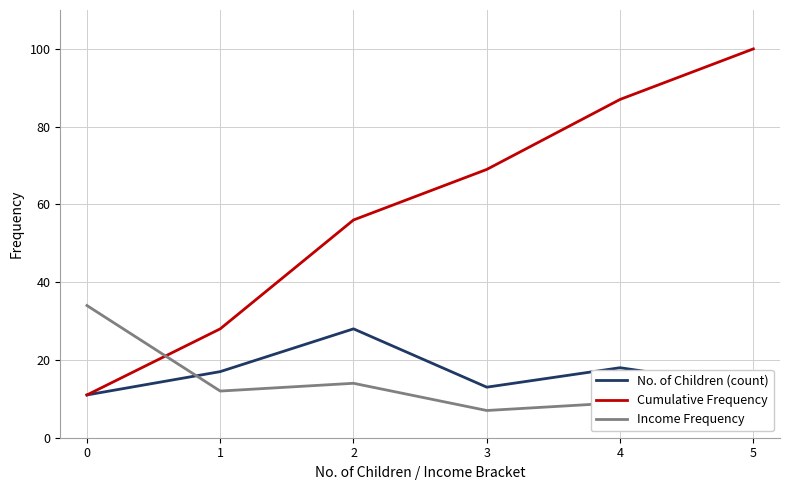

Reading left to right, transcribe all the data shown in this chart.

No. of Children (count): 0=11	1=17	2=28	3=13	4=18	5=13
Cumulative Frequency: 0=11	1=28	2=56	3=69	4=87	5=100
Income Frequency: 0=34	1=12	2=14	3=7	4=9	5=10